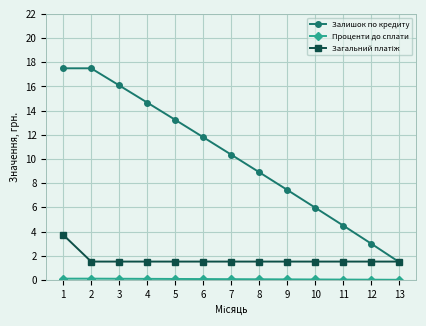

Read the Залишок по кредиту value at 6.

11.8